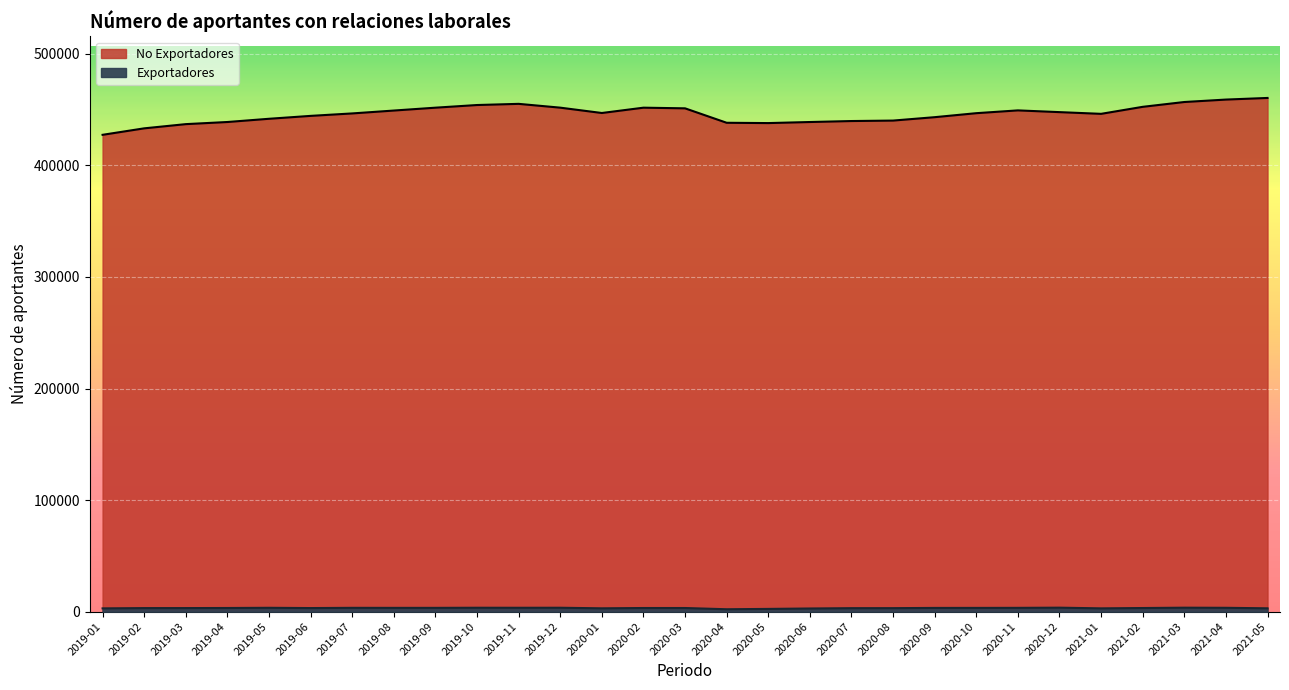

Reading right to left, list all the values displayed in this chart.

Exportadores: 3001	3454	3561	3260	2966	3577	3413	3364	3348	3148	3131	2848	2466	2165	3271	3271	2999	3510	3486	3510	3405	3394	3428	3221	3461	3286	3212	3197	2951
No Exportadores: 460477	459021	456836	452516	446228	447764	449327	446821	443239	440194	439778	438902	437948	438223	451169	451753	446986	451773	455182	454132	451752	449182	446600	444403	441803	438912	437004	433231	427430